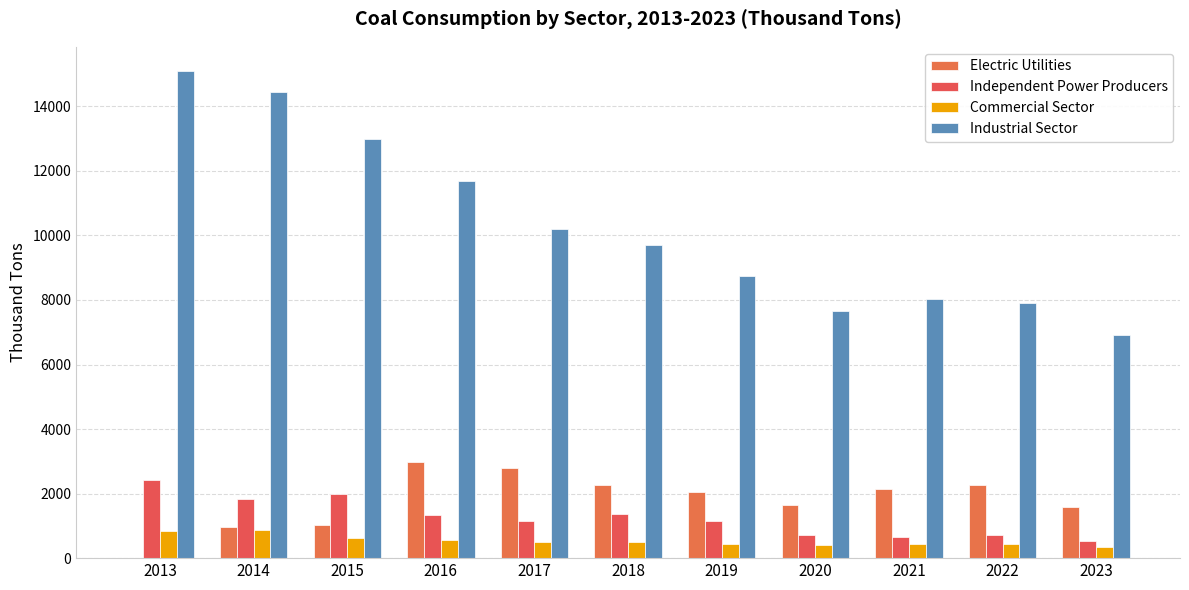

What is the sum of all Independent Power Producers values?

13868